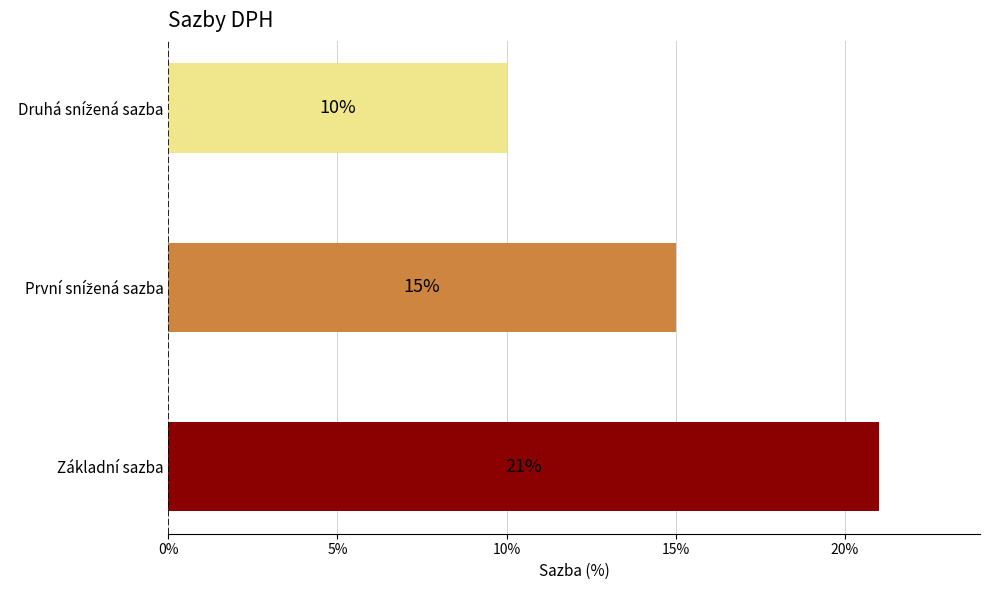

The chart shows a value of 21 at Základní sazba. True or false?

True